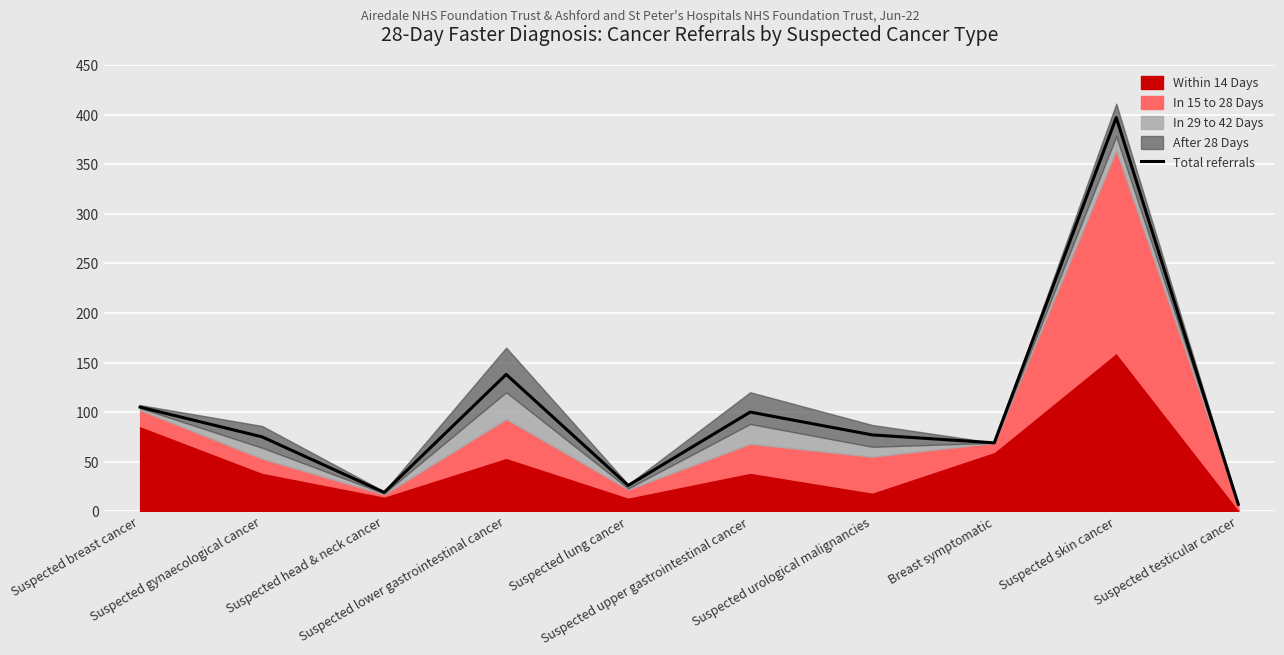

Reading left to right, extract all data points from this chart.

Suspected breast cancer=105	Suspected gynaecological cancer=75	Suspected head & neck cancer=19	Suspected lower gastrointestinal cancer=138	Suspected lung cancer=26	Suspected upper gastrointestinal cancer=100	Suspected urological malignancies=77	Breast symptomatic=69	Suspected skin cancer=397	Suspected testicular cancer=7